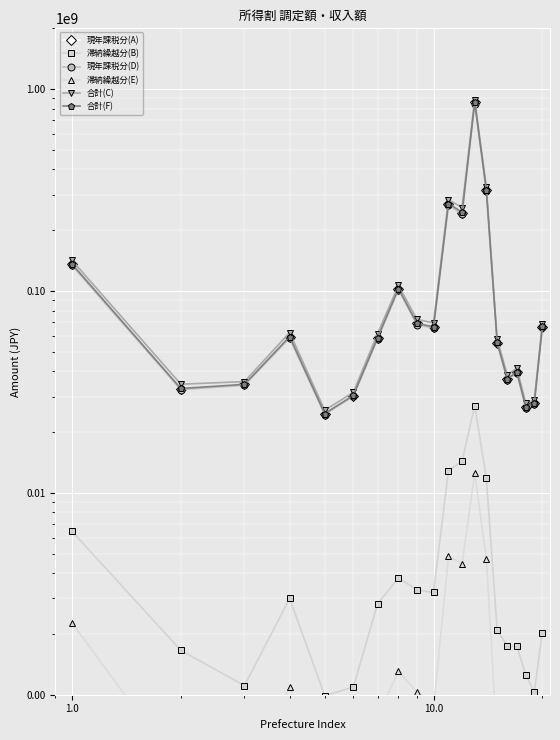

In 滞納繰越分(E), how many points are lower than both neighbors (excluding endpoints)?

6